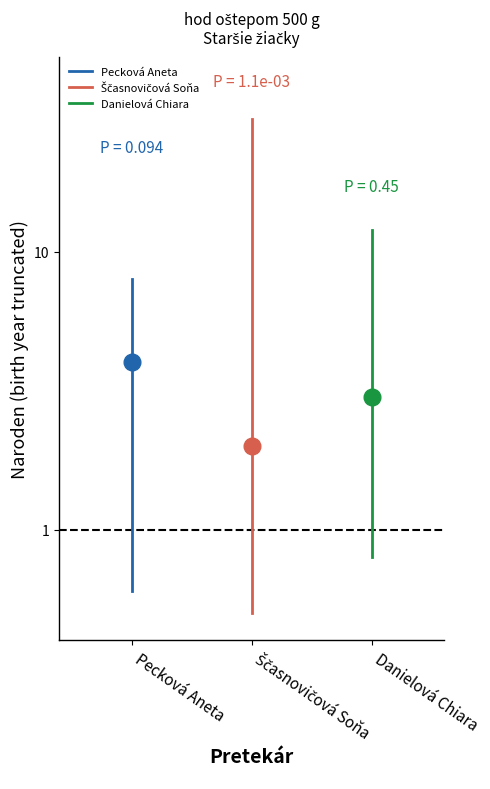

Reading left to right, extract all data points from this chart.

Pecková Aneta: 0.6	8.0
Ščasnovičová Soňa: 0.5	30.0
Danielová Chiara: 0.8	12.0